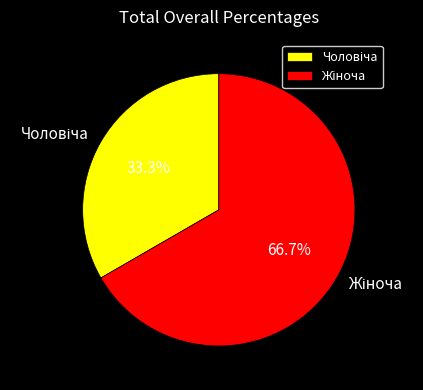

Does any single category account for the majority?

Yes